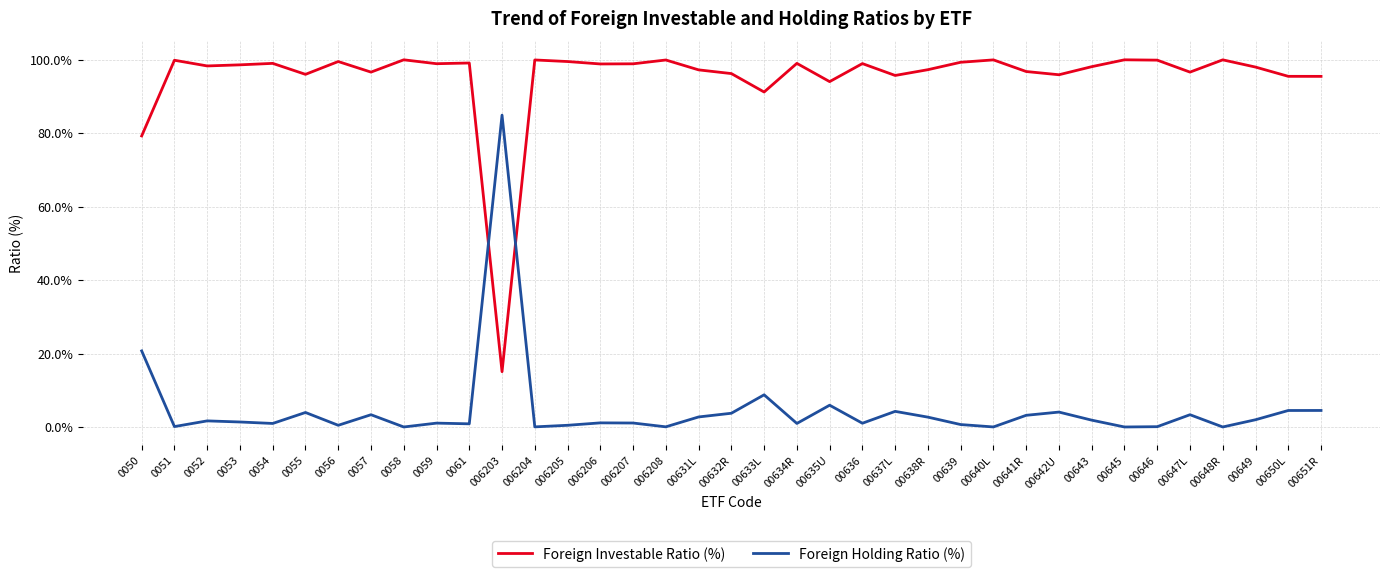

Is the value of Foreign Holding Ratio (%) at 006203 greater than the value of Foreign Investable Ratio (%) at 0059?

No